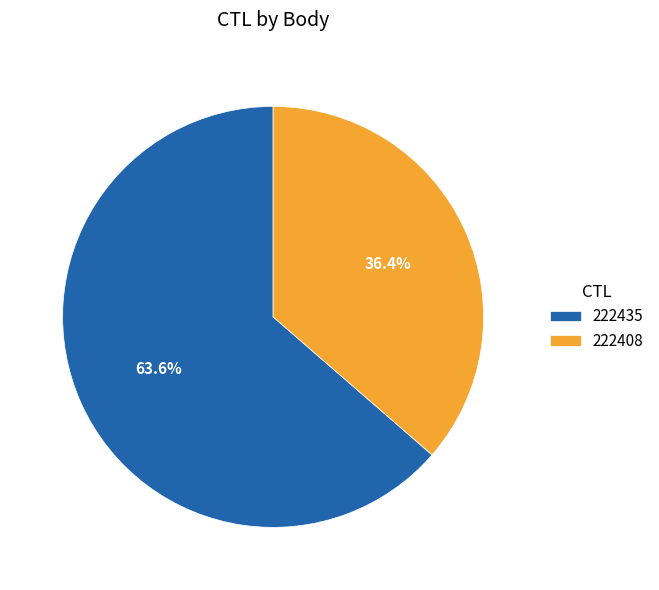

True or false: 222435 accounts for 64% of the total.

True